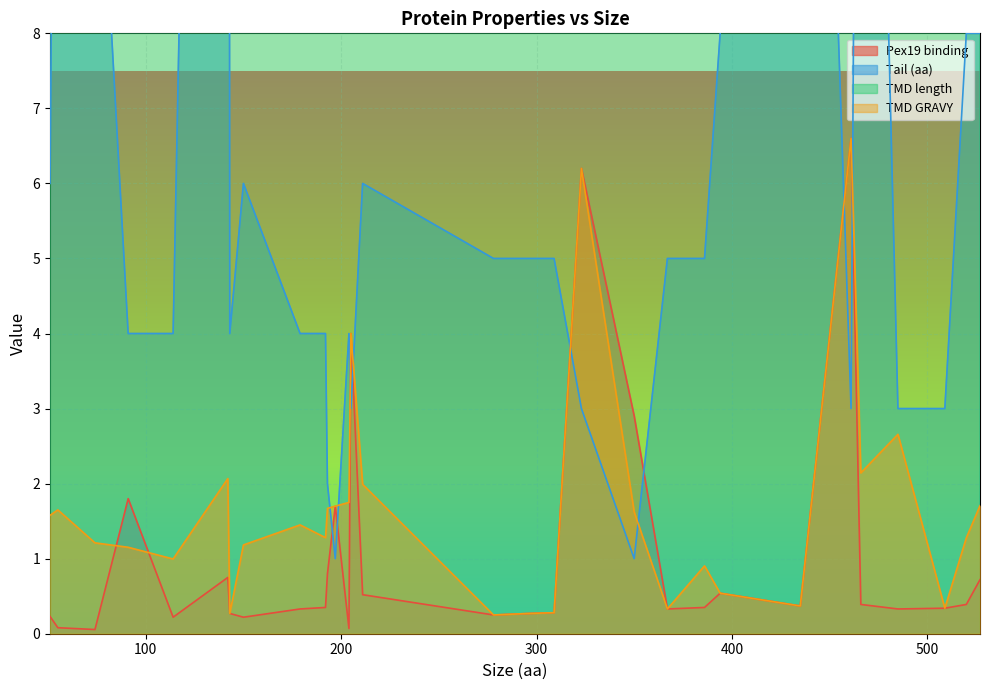

Where is the first local minimum for TMD length?

51